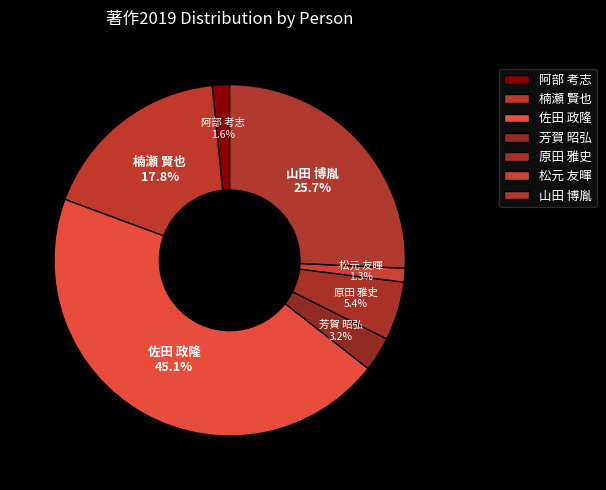

To the nearest percent, what is the average slice percentage?

14%